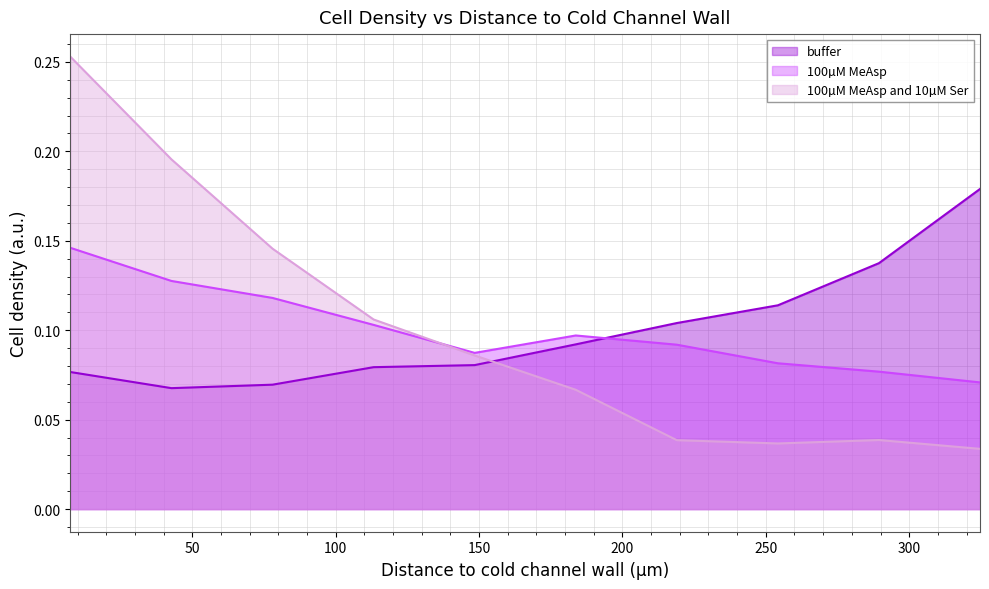

At which category is the sum across all series the highest?

7.498699999999985